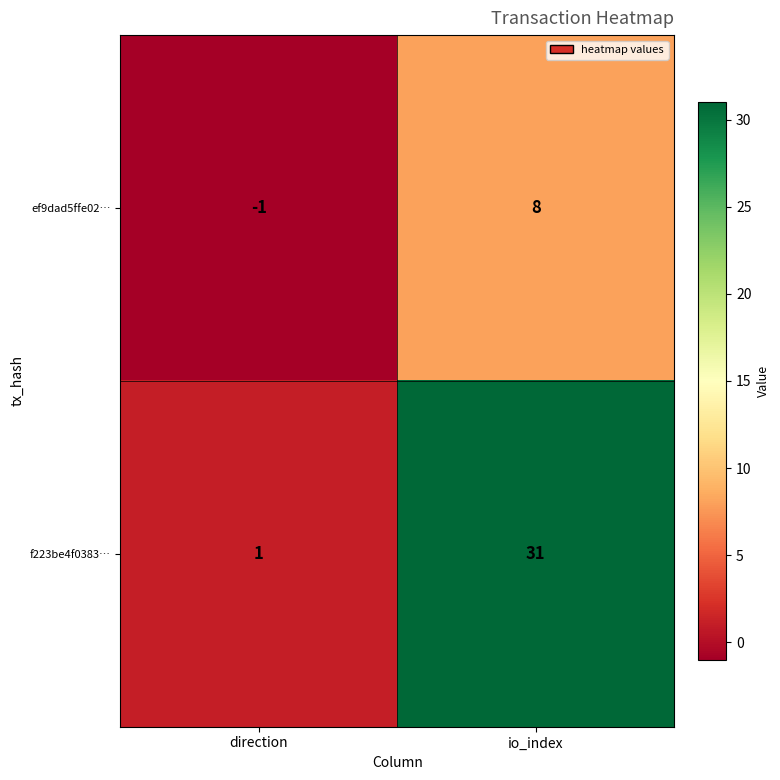

At which label does f223be4f0383… reach its peak?

io_index